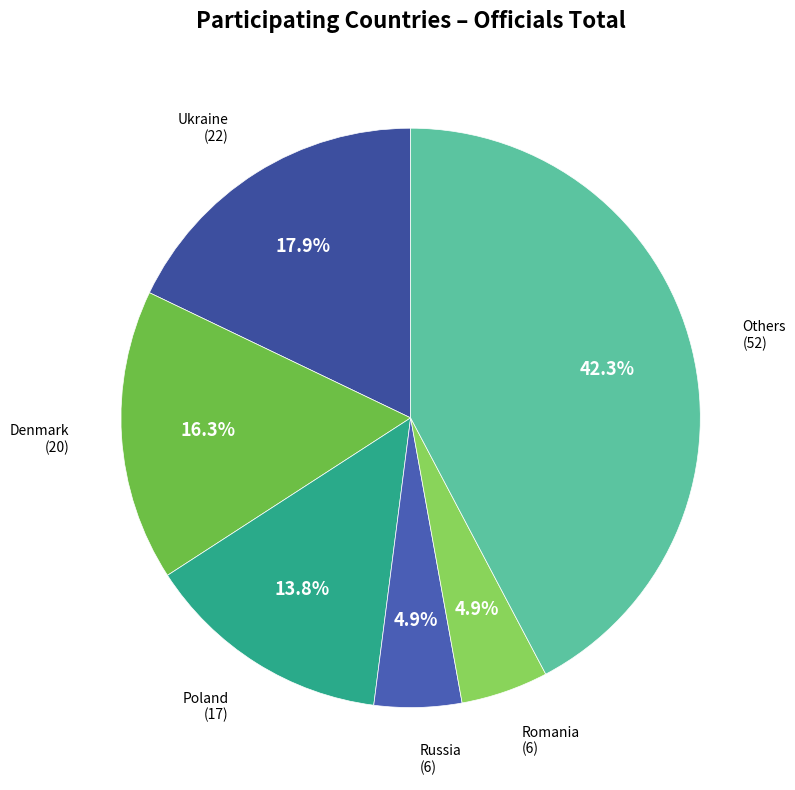

How many slices are in this pie chart?

6